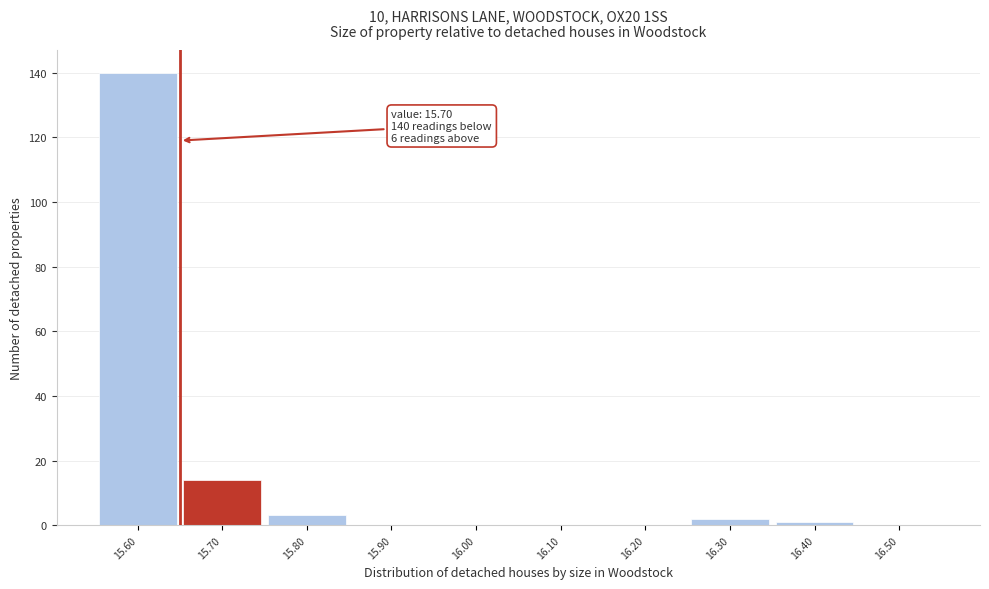

Reading left to right, extract all data points from this chart.

15.60=140	15.70=14	15.80=3	15.90=0	16.00=0	16.10=0	16.20=0	16.30=2	16.40=1	16.50=0